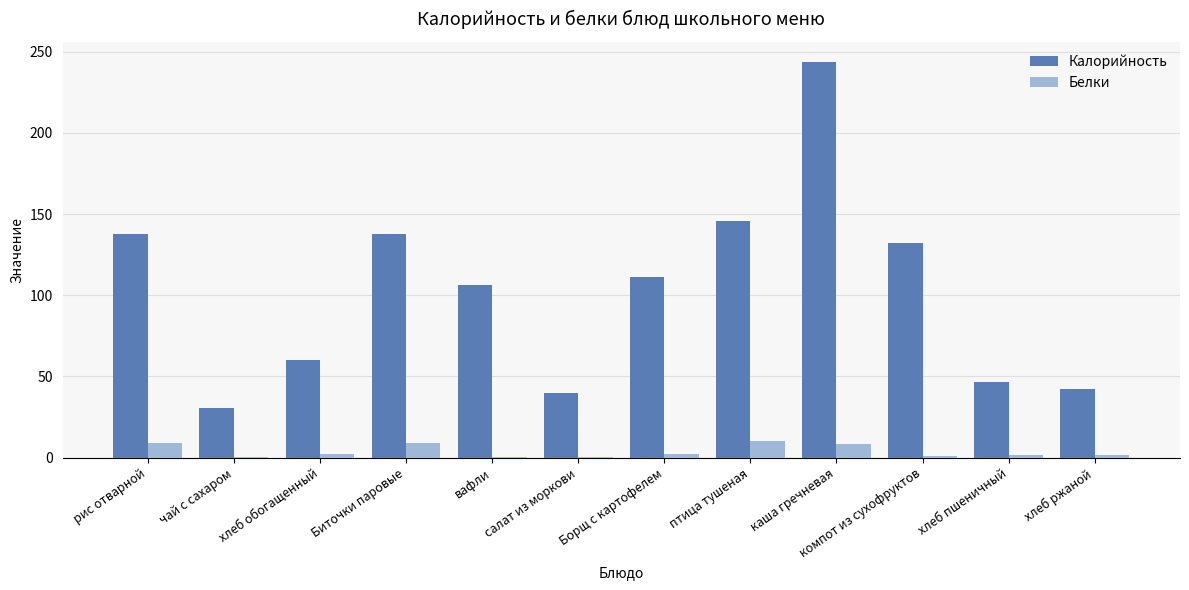

Count the number of categories in the chart.

12